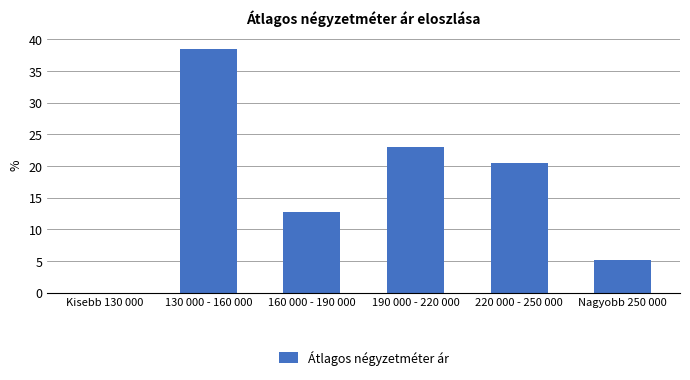

Reading left to right, transcribe all the data shown in this chart.

Kisebb 130 000=0.0	130 000 - 160 000=38.5	160 000 - 190 000=12.8	190 000 - 220 000=23.1	220 000 - 250 000=20.5	Nagyobb 250 000=5.1